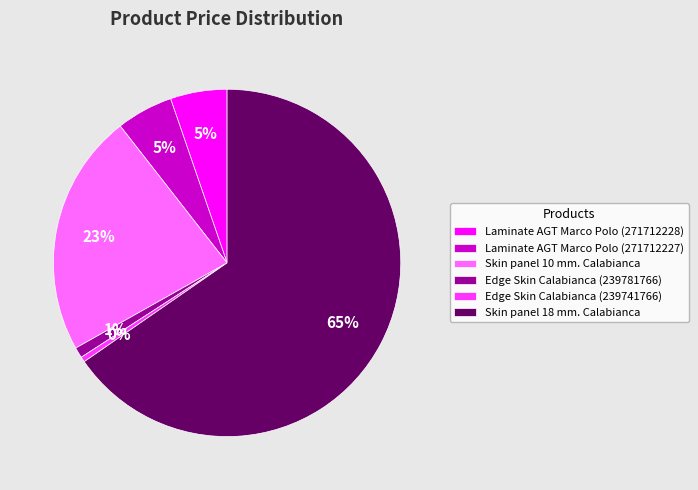

How many segments does this pie chart have?

6